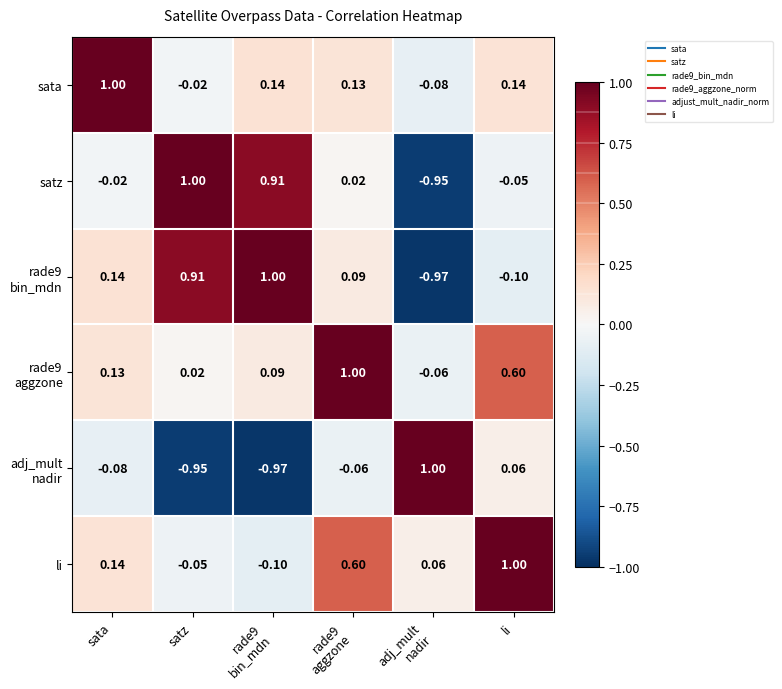

At which label does satz first exceed 0?

satz